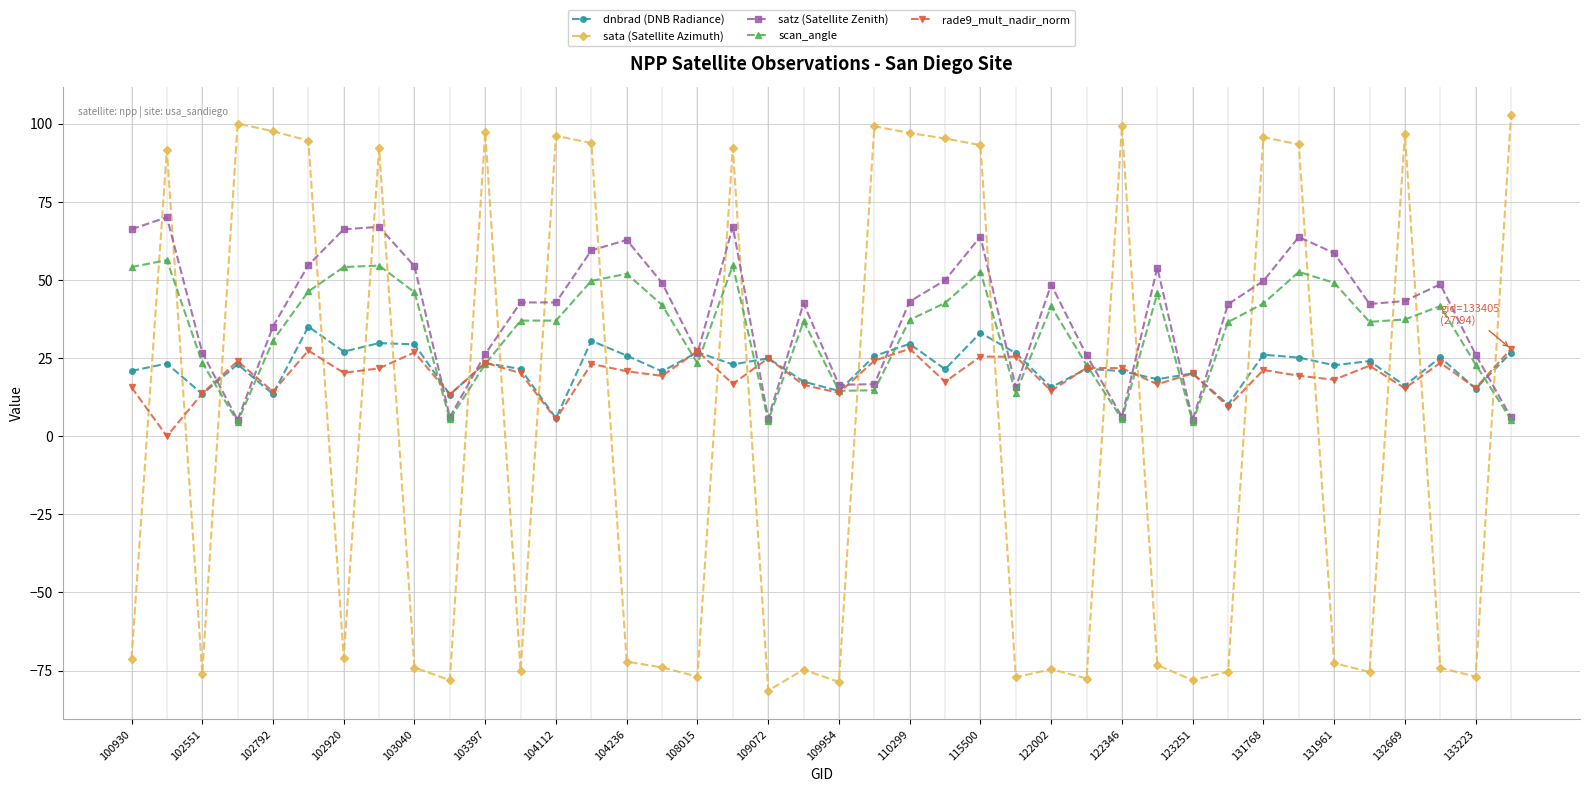

True or false: rade9_mult_nadir_norm has more than 0 interior local peaks.

True